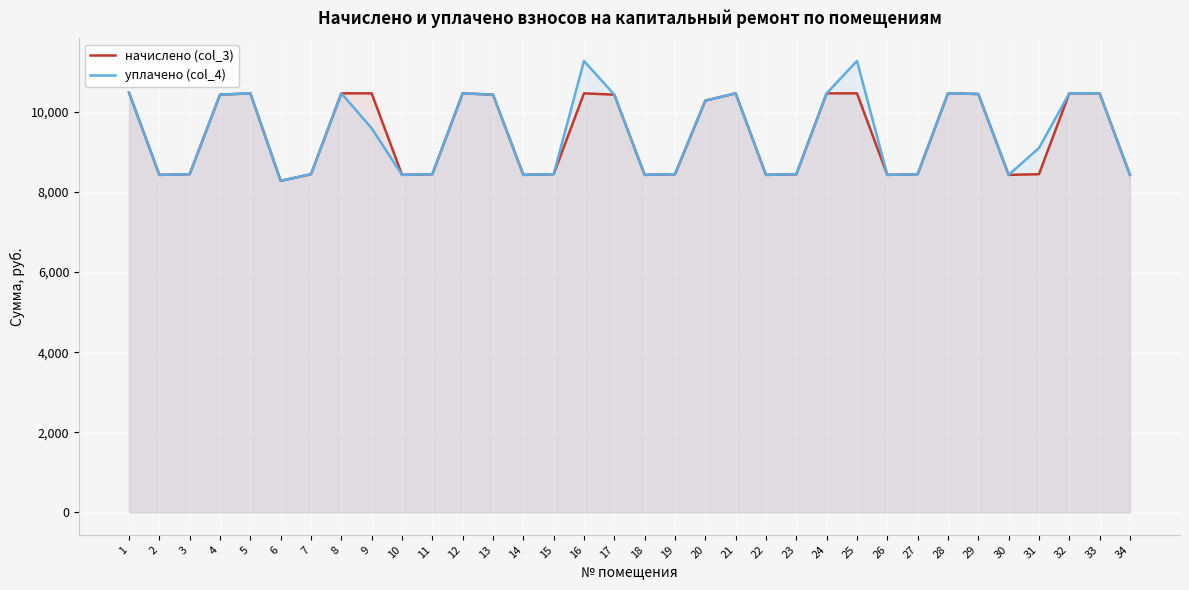

True or false: начислено (col_3) has more than 1 interior local peaks.

True